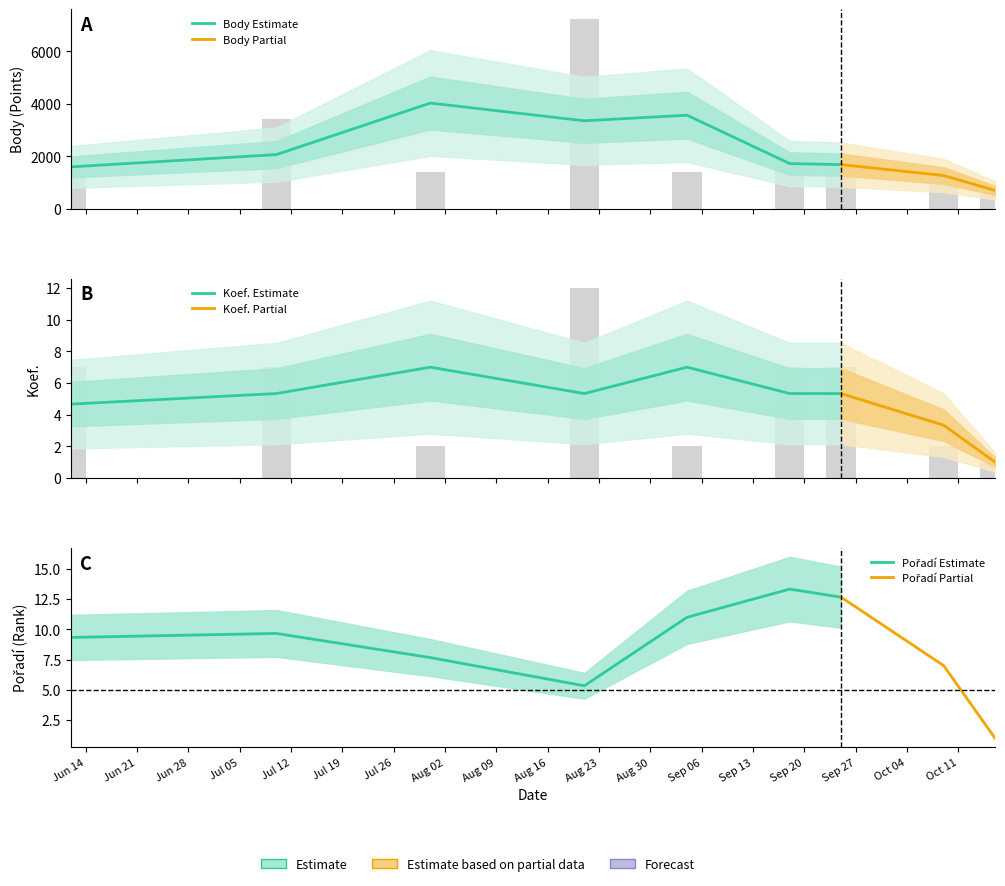

At which label does Koef. reach its minimum?

2021-10-16